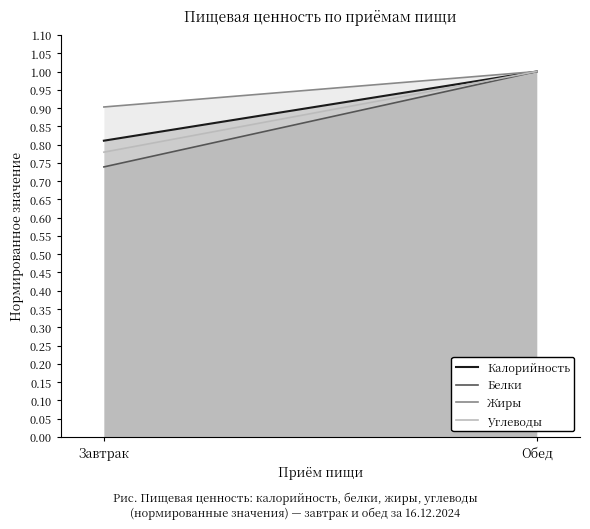

Reading left to right, list all the values displayed in this chart.

Калорийность: Завтрак=0.8	Обед=1.0
Белки: Завтрак=0.7	Обед=1.0
Жиры: Завтрак=0.9	Обед=1.0
Углеводы: Завтрак=0.8	Обед=1.0